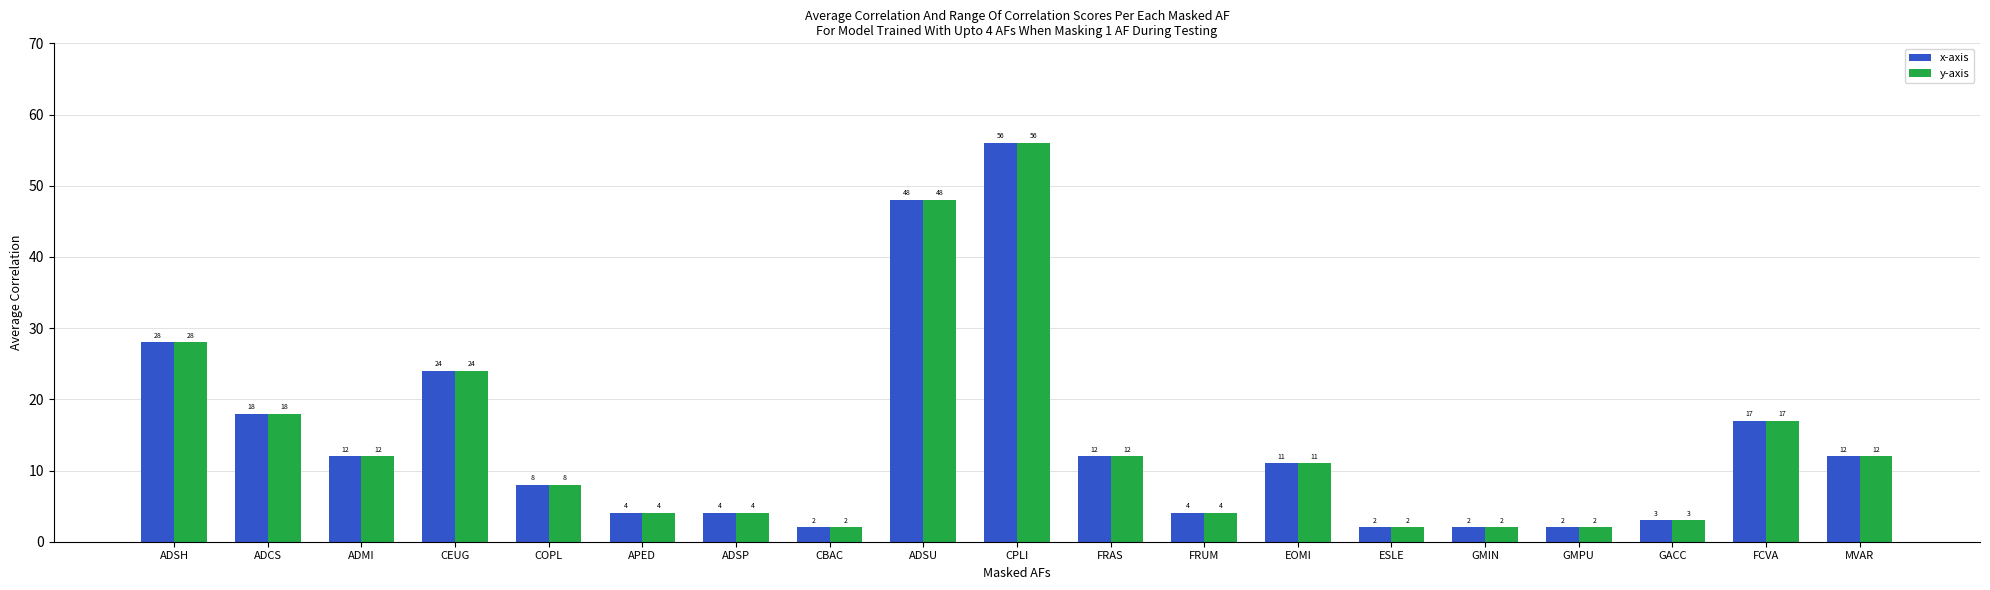

How many categories are shown in the chart?

19